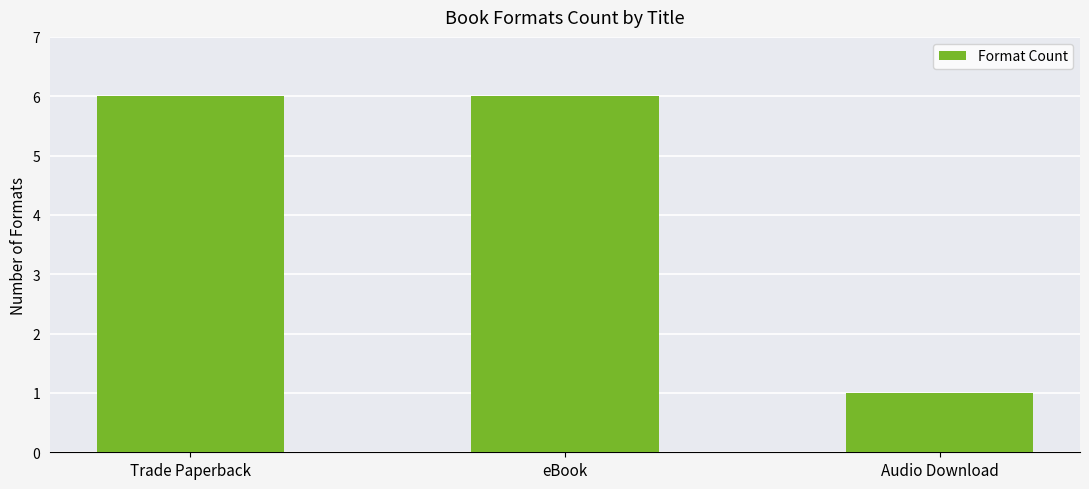

How many bars are there in total?

3